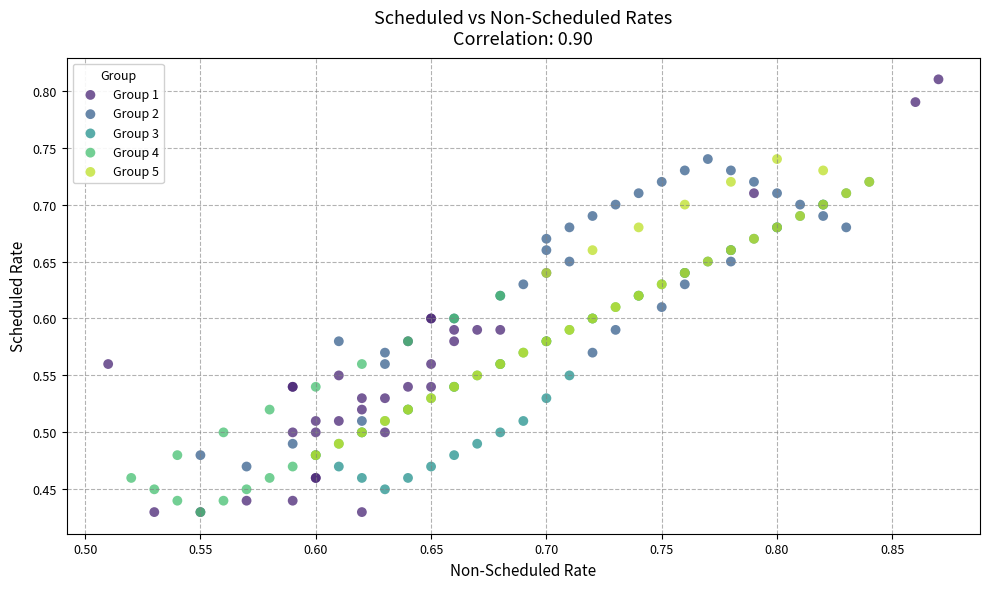

Which series has the largest Y range (max minus min)?

Group 1